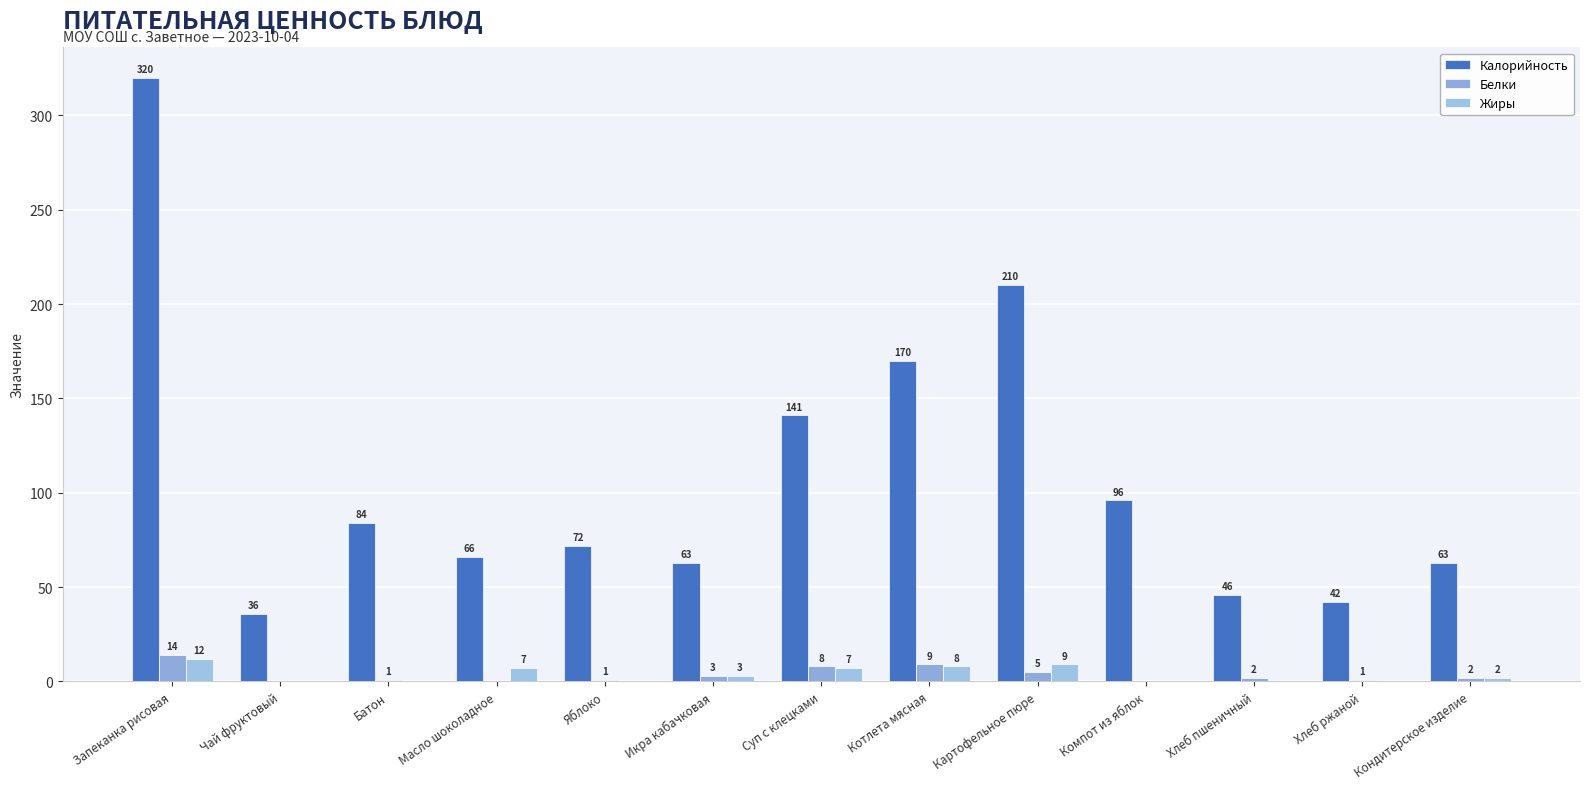

How many groups of bars are there?

13